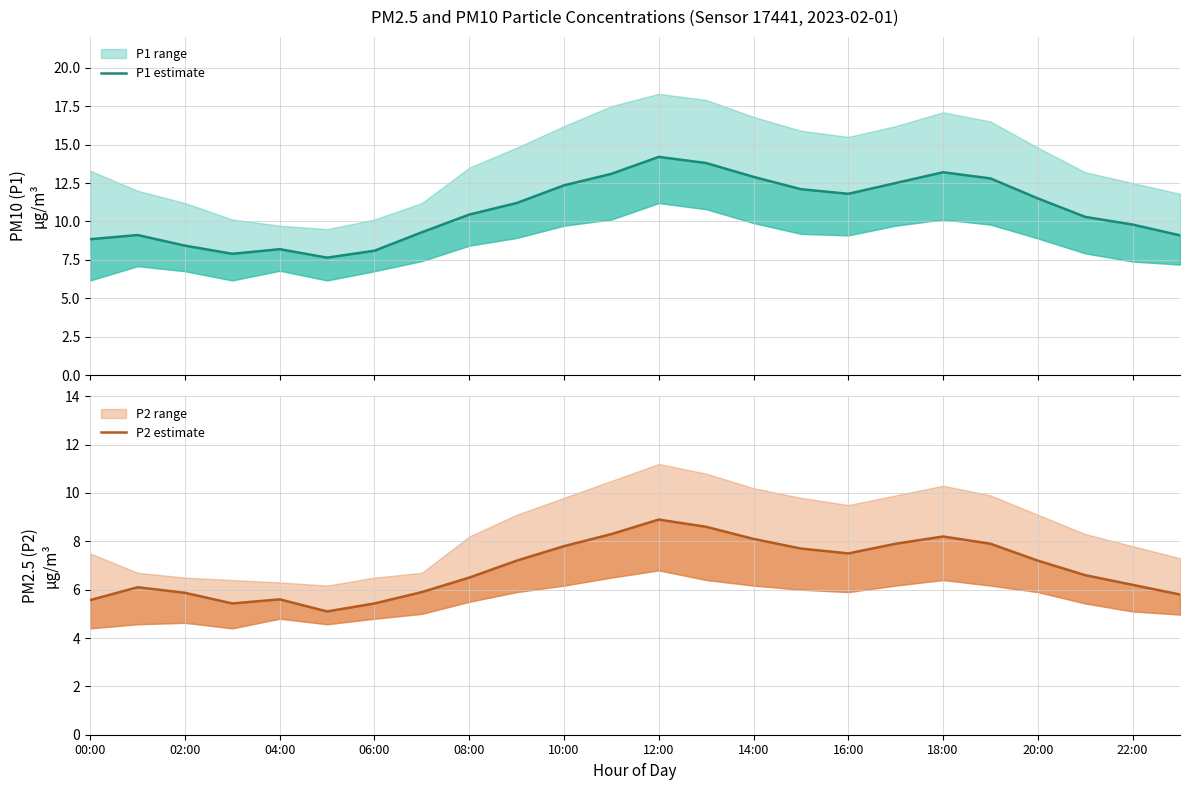

What is the label of the 7th point from the right?

17